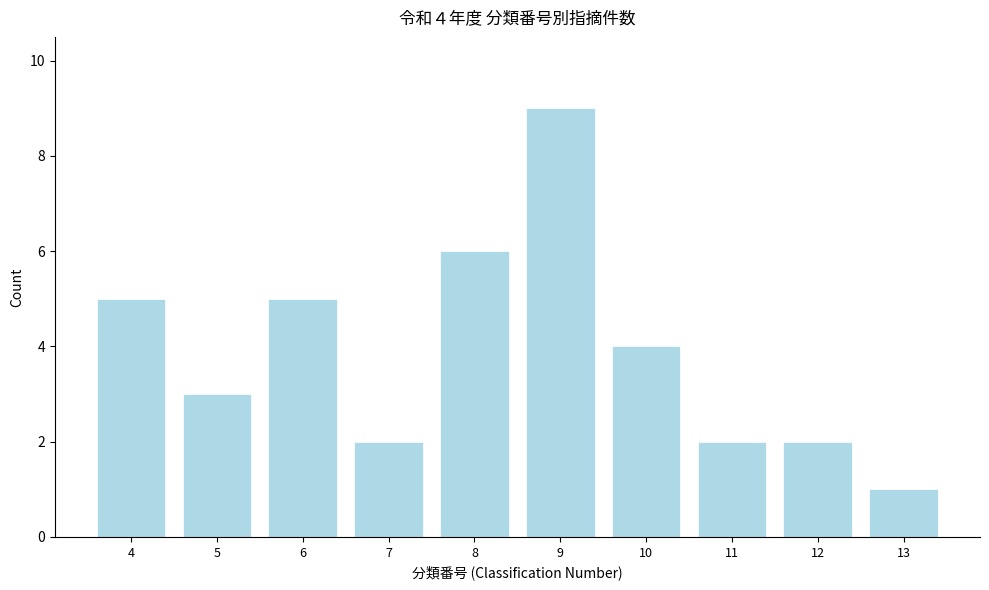

Reading right to left, what are all the values shown in this chart?

13=1	12=2	11=2	10=4	9=9	8=6	7=2	6=5	5=3	4=5